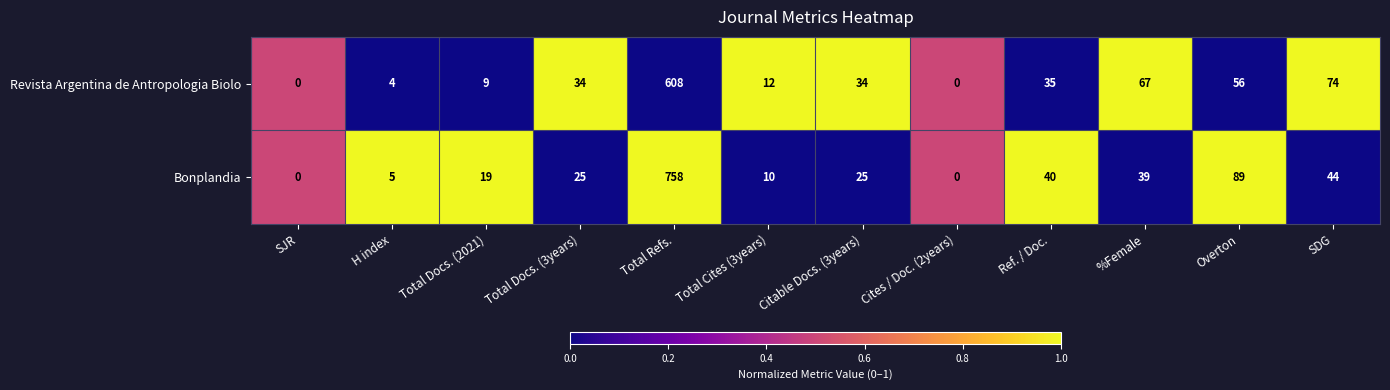

Where is Bonplandia nearest to the value 379?

Overton